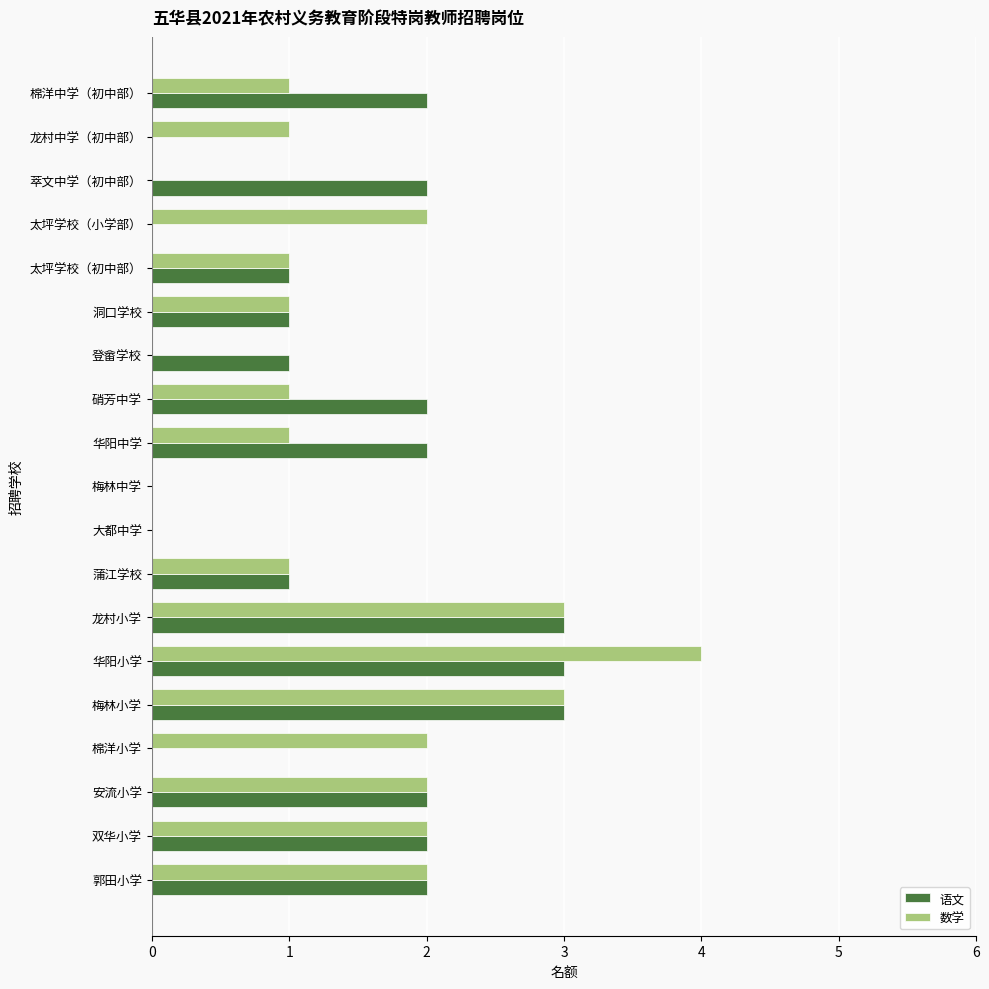

What is the sum of all 数学 values?

27